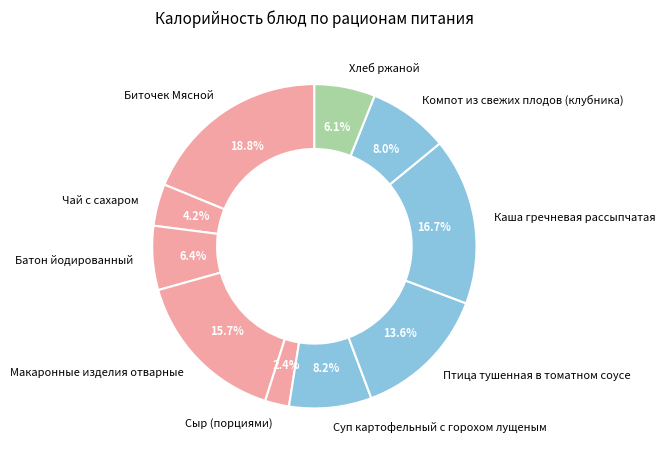

To the nearest percent, what is the difference between the largest and smallest slice percentages?

16%